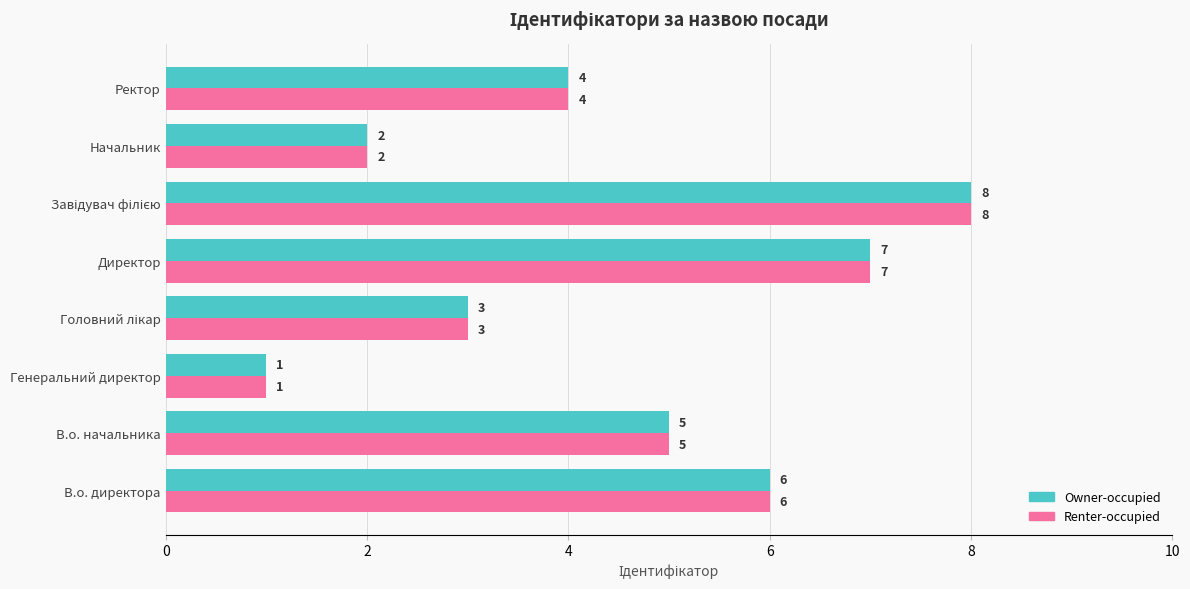

What is the total value across all series at Директор?

14